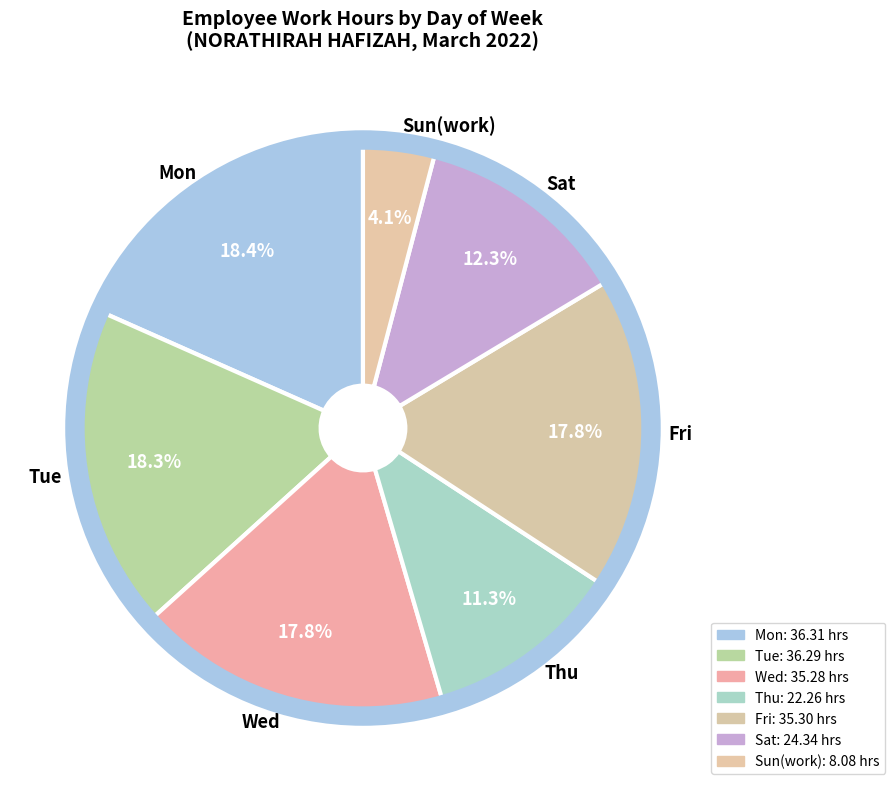

To the nearest percent, what is the difference between the Tue and Sun slice percentages?

14%